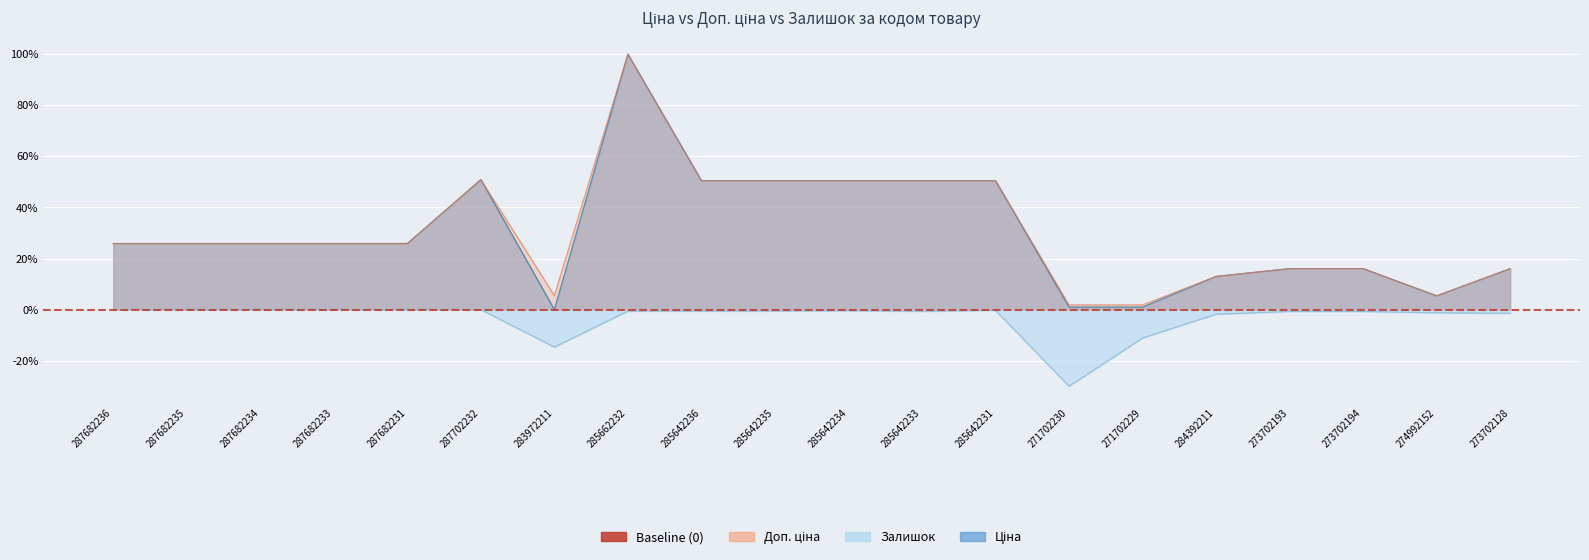

The value of Доп. ціна at 285642231 is 50.5. True or false?

True